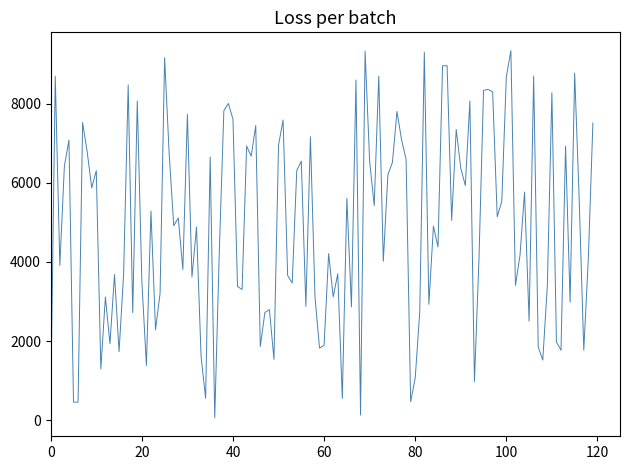

What is the greatest value displayed?

9335